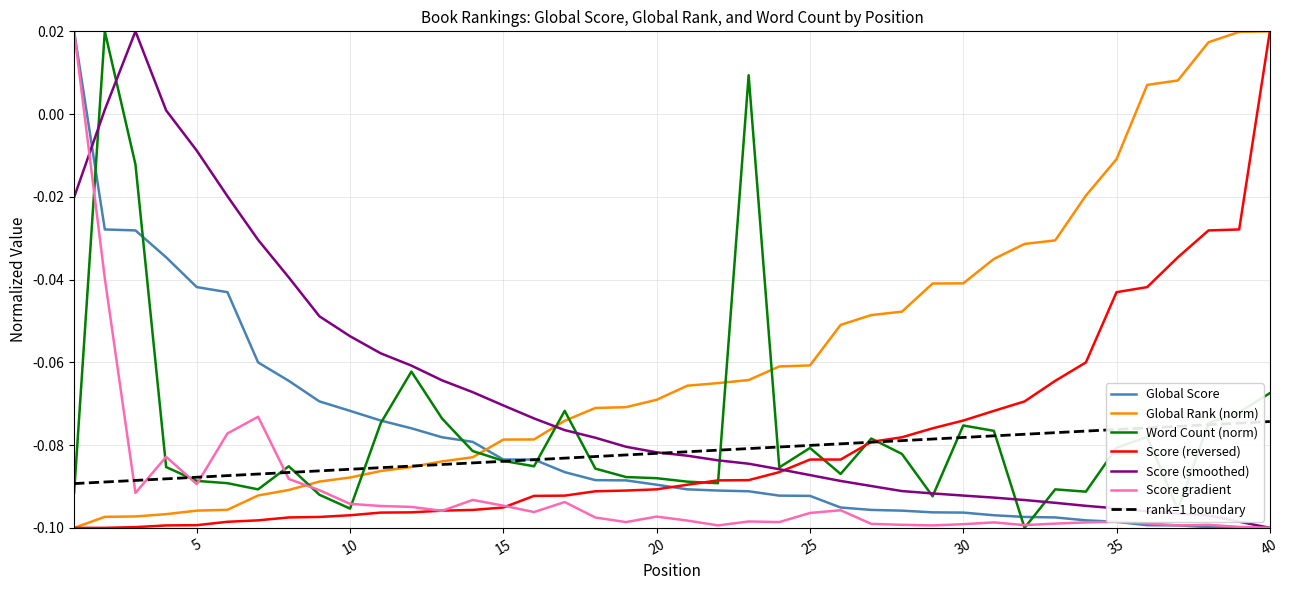

True or false: Word Count (norm) and Global Rank (norm) intersect in this chart.

True